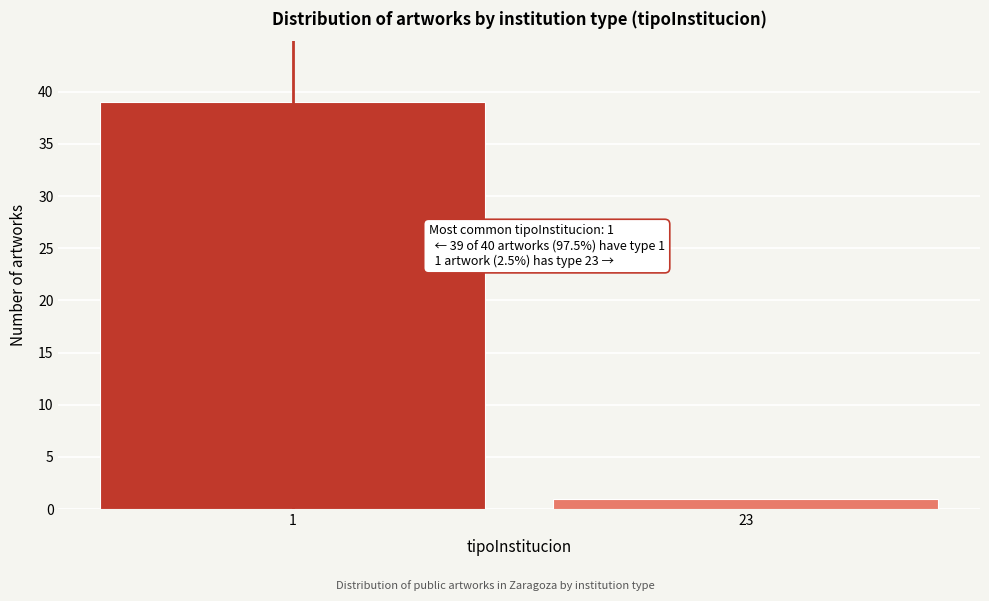

Reading right to left, extract all data points from this chart.

1	39